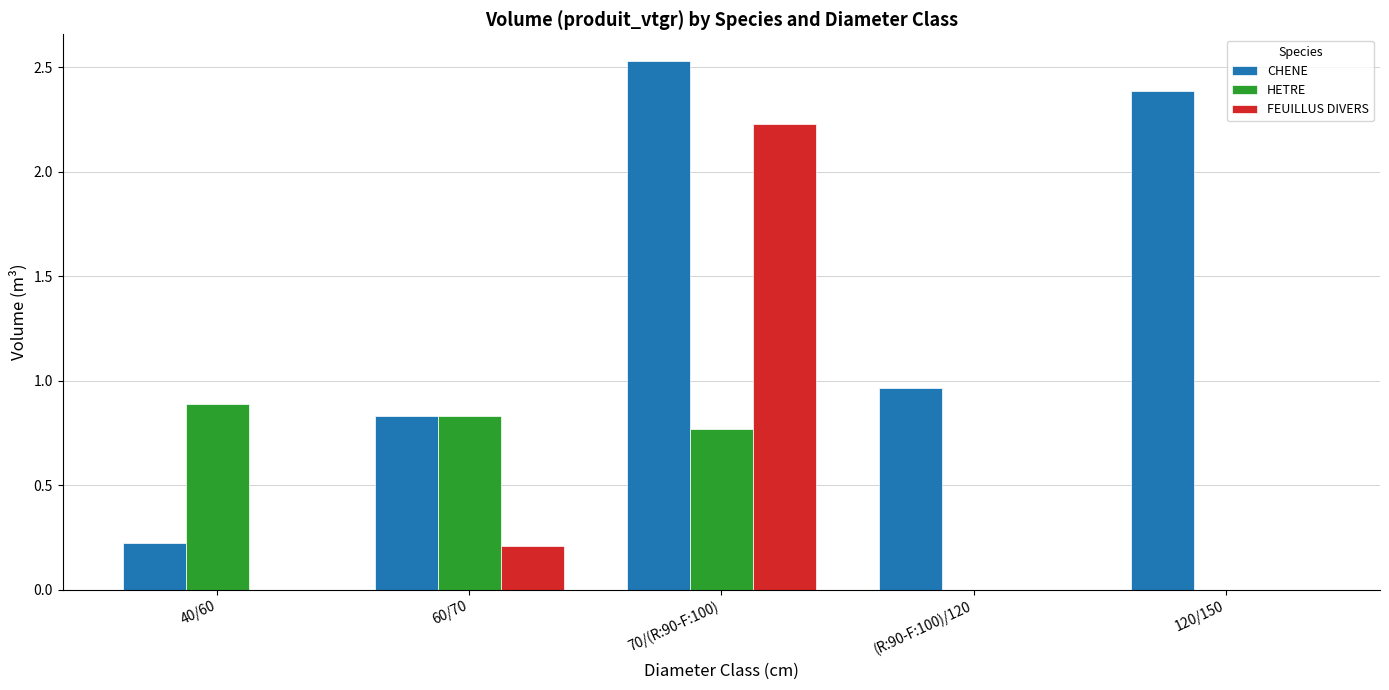

Where is FEUILLUS DIVERS nearest to the value 1?

60/70